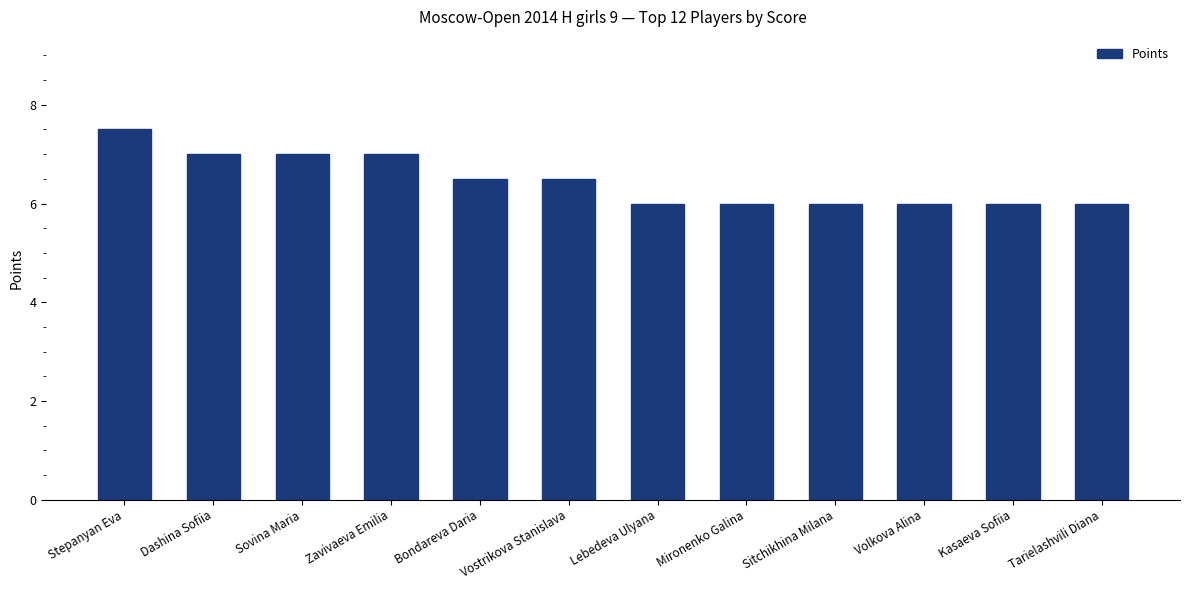

What is the label of the 6th bar from the left?

Vostrikova Stanislava